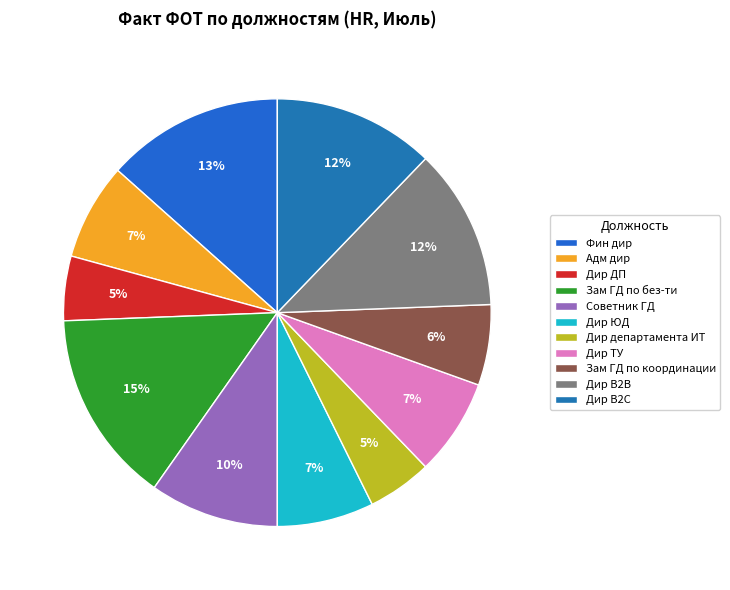

To the nearest percent, what percentage of the pie is Фин дир?

13%